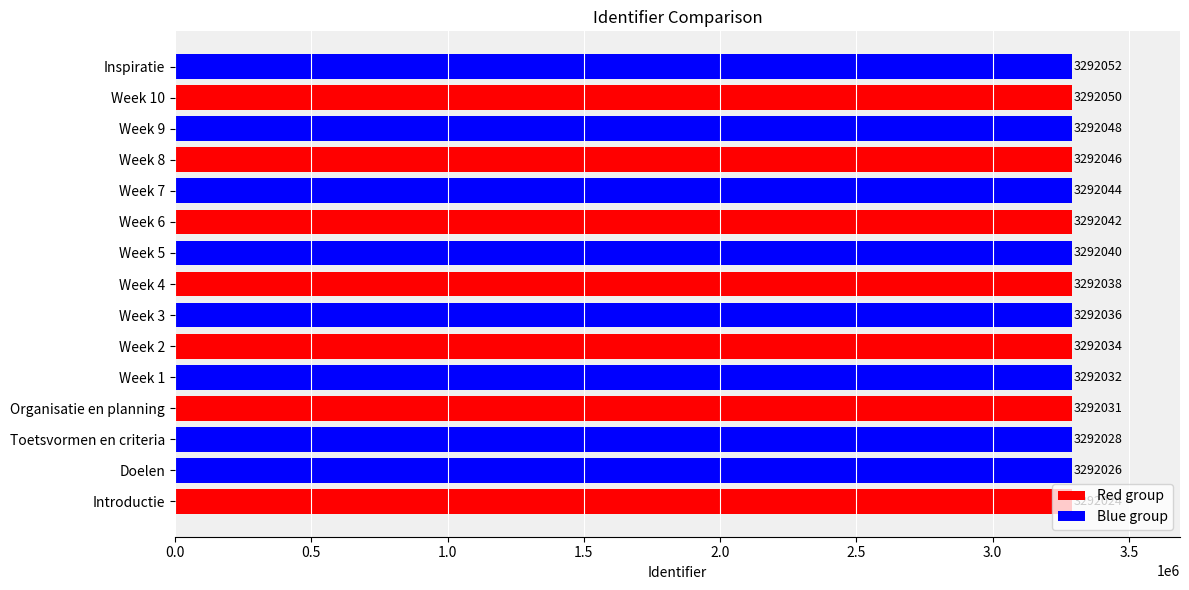

What is the smallest value displayed?

3292024